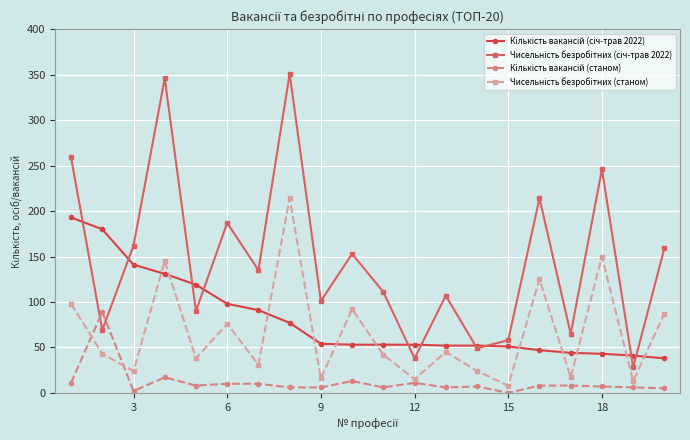

At how many categories does at least one series exceed 200?

5